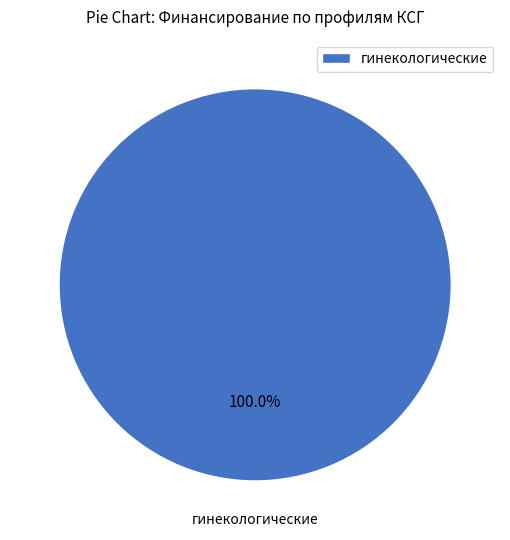

How many slices are in this pie chart?

1